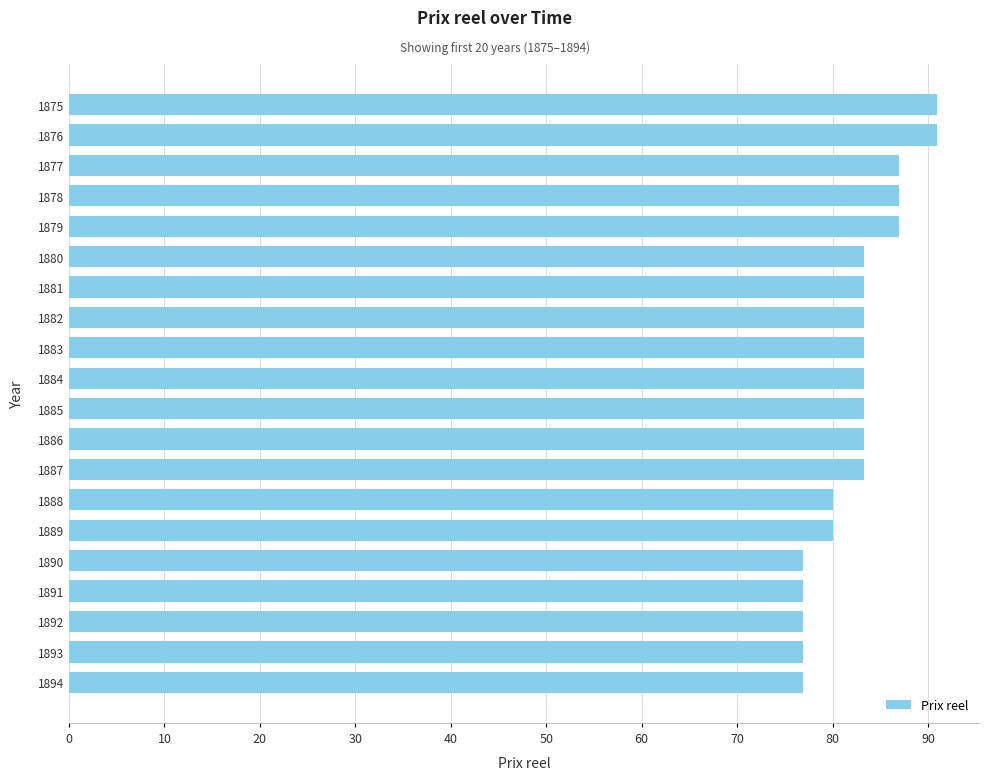

What is the difference between the second highest and second lowest values?

14.0